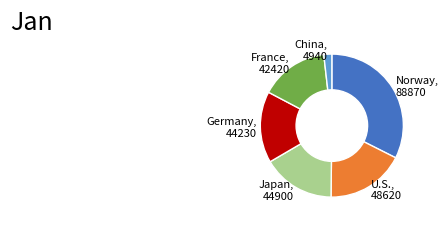

Do Japan and France together represent more than half of the pie?

No